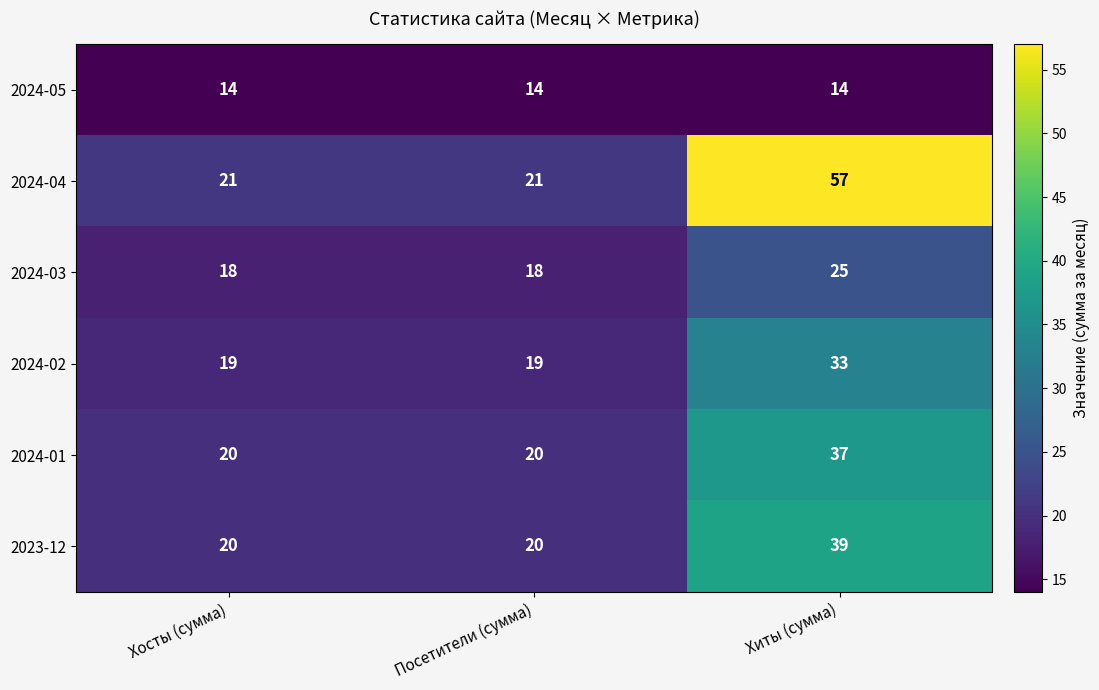

What is the difference between the highest and lowest values at Хосты (сумма)?

7